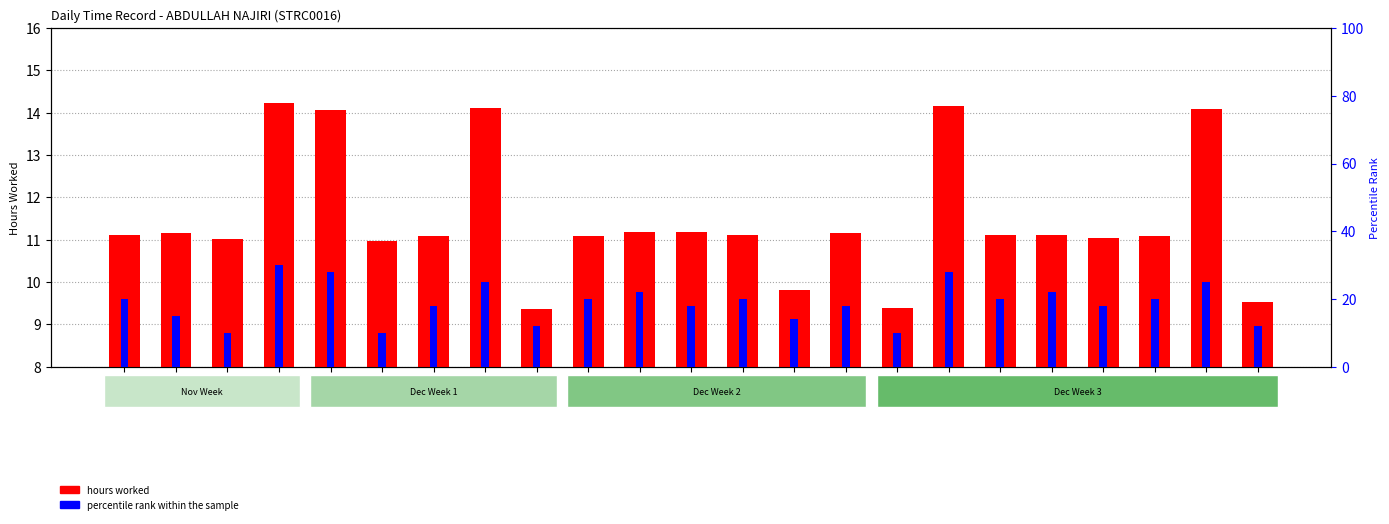

At which label is percentile rank within the sample closest to 20?

Day 26
(Thu)